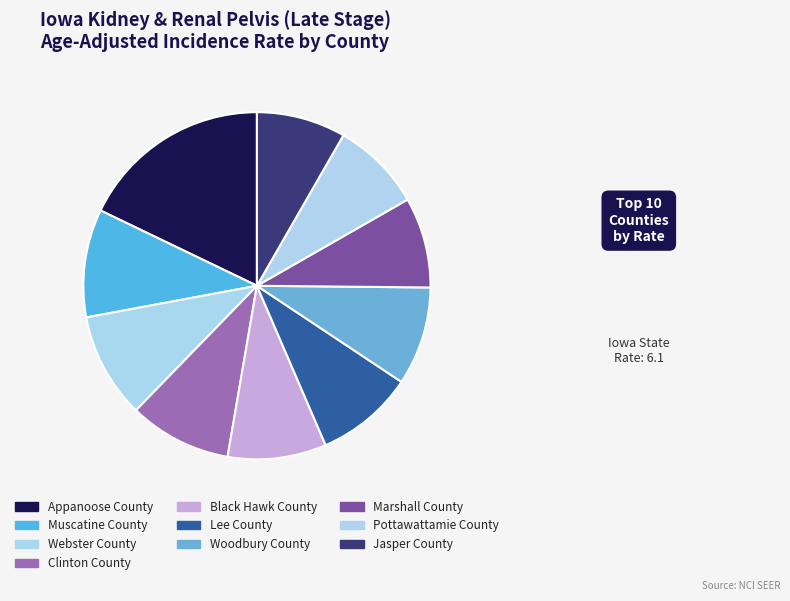

Is there a majority slice in this chart?

No